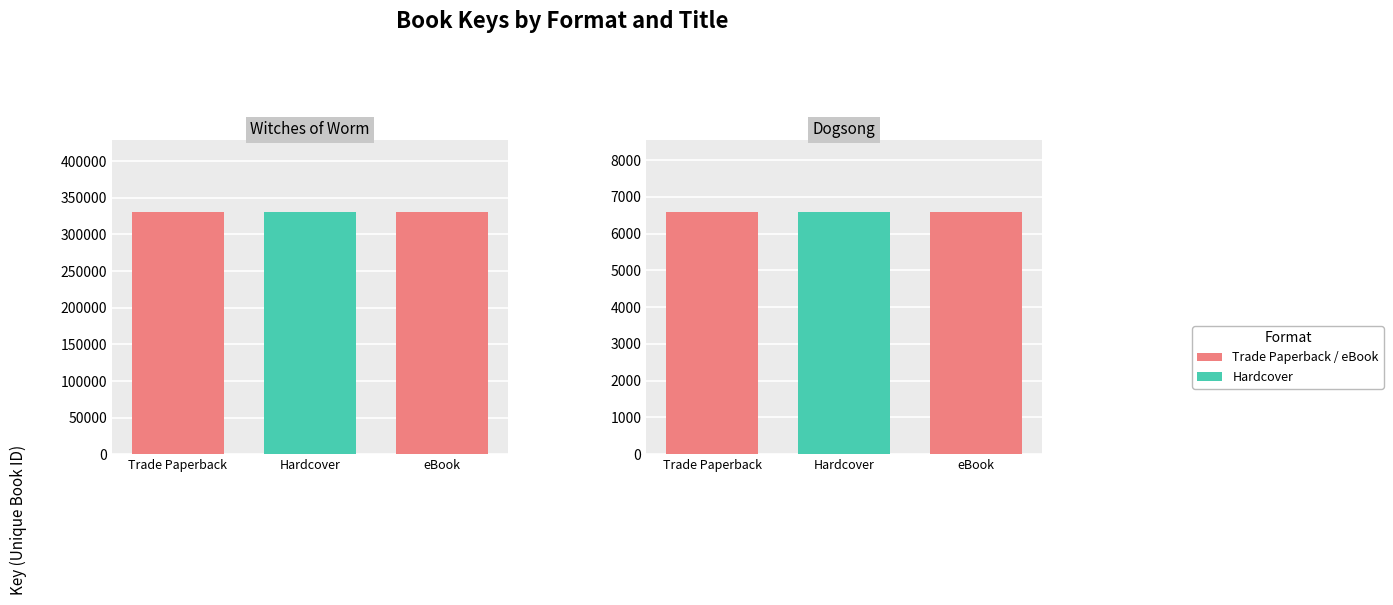

Reading right to left, what are all the values shown in this chart?

Trade Paperback: 6574	330007
Hardcover: 6574	330007
eBook: 6574	330007